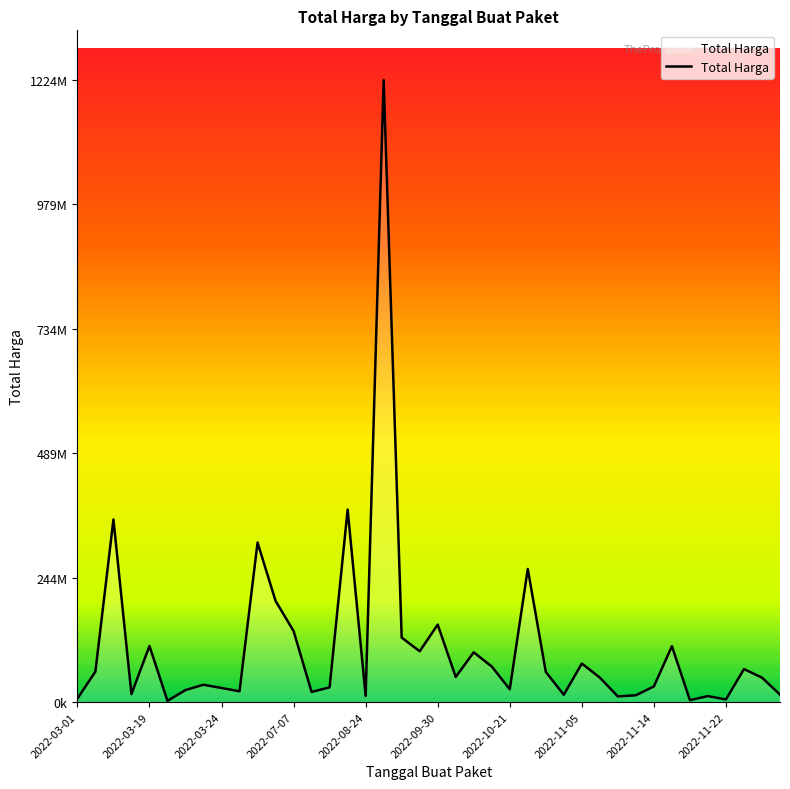

Does the chart display data point markers on the line(s)?

No